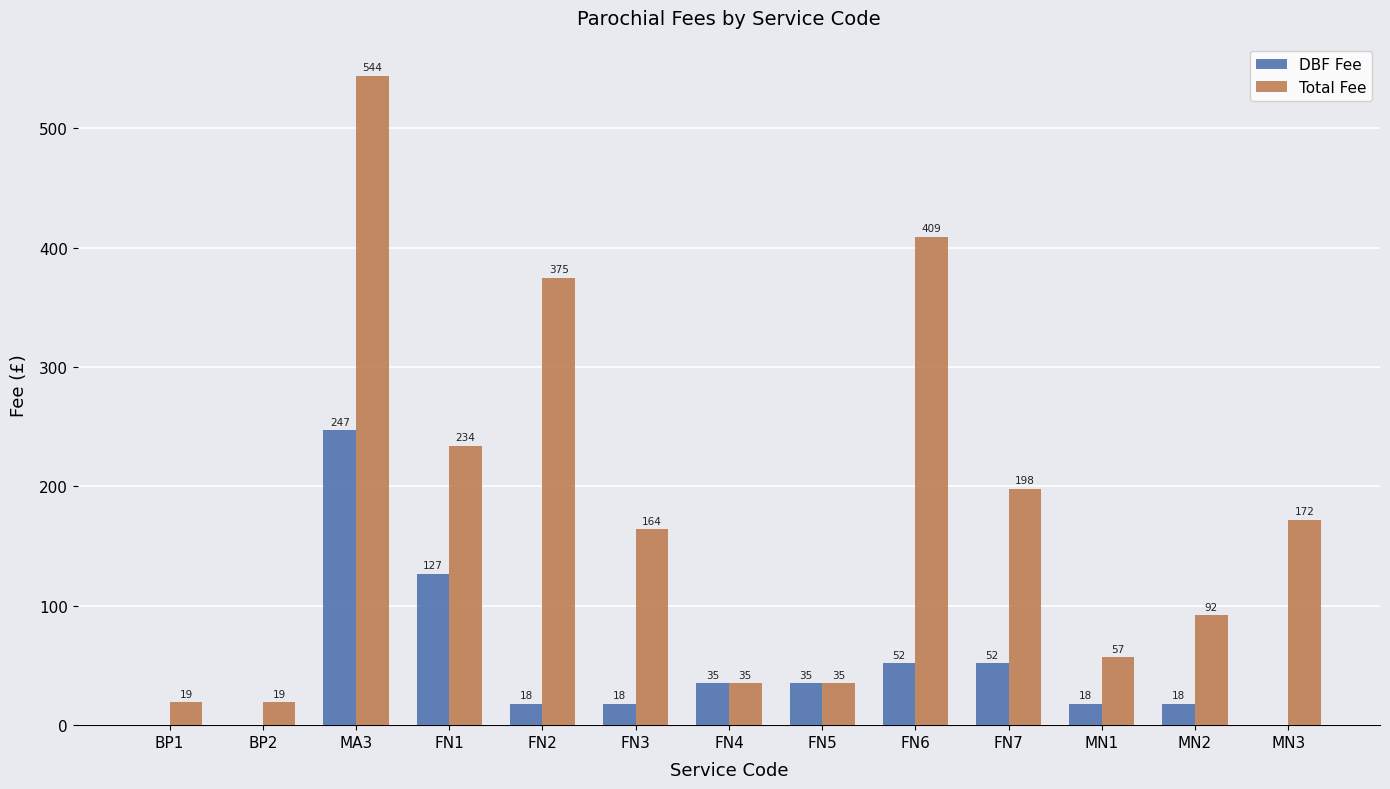

Reading left to right, transcribe all the data shown in this chart.

DBF Fee: BP1=0	BP2=0	MA3=247	FN1=127	FN2=18	FN3=18	FN4=35	FN5=35	FN6=52	FN7=52	MN1=18	MN2=18	MN3=0
Total Fee: BP1=19	BP2=19	MA3=544	FN1=234	FN2=375	FN3=164	FN4=35	FN5=35	FN6=409	FN7=198	MN1=57	MN2=92	MN3=172